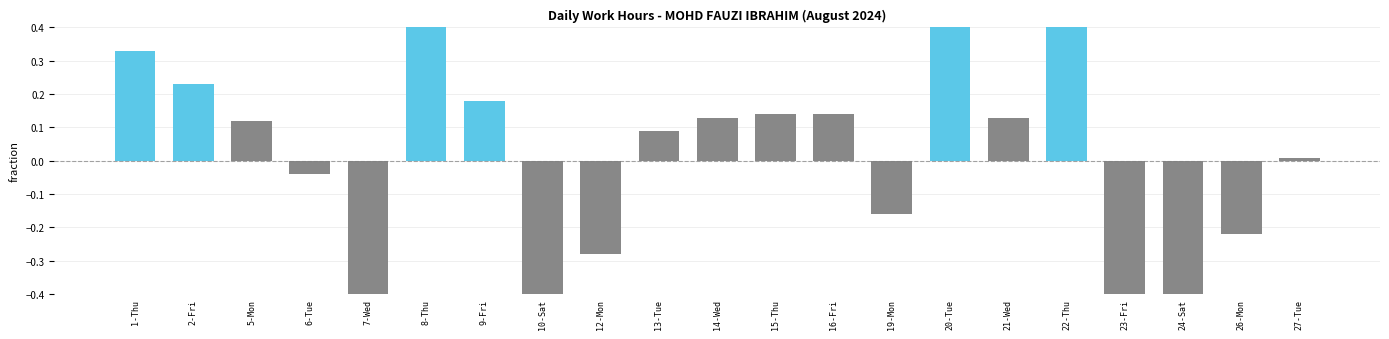

What is the sum of the values at 10-Sat and 23-Fri?

-2.6